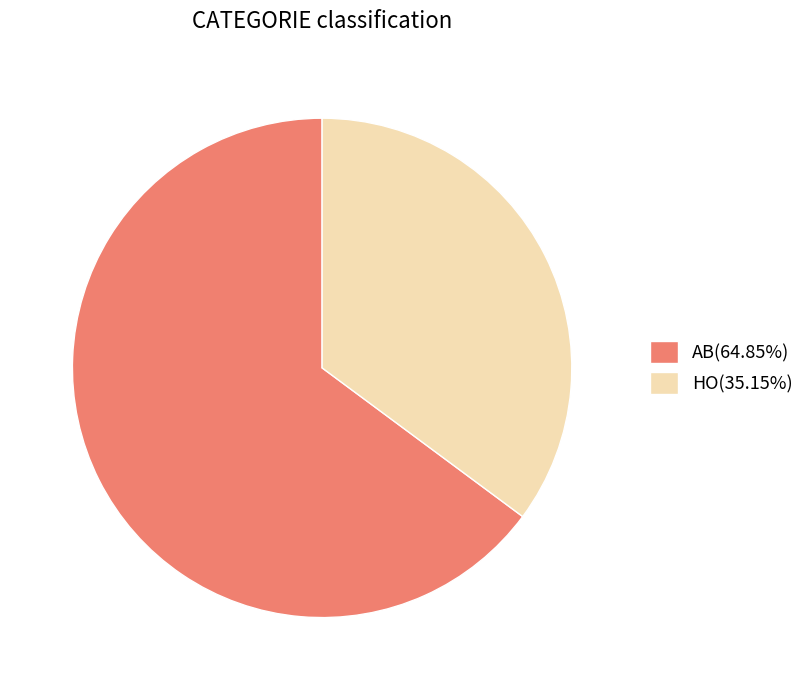

How many slices are in this pie chart?

2